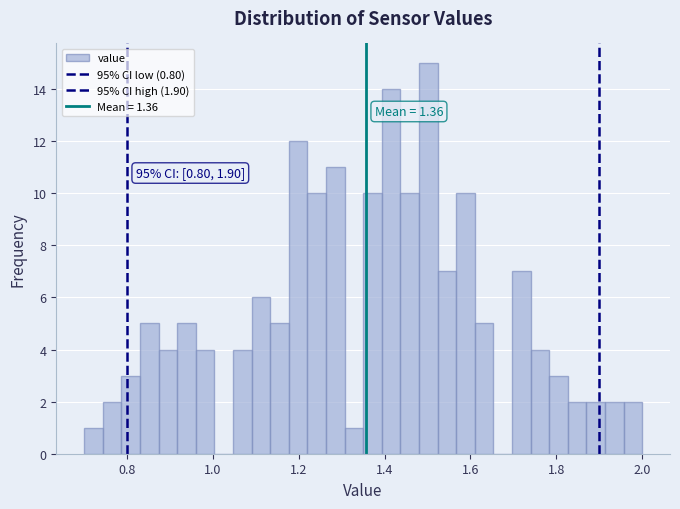

Around what value on the x-axis is the tallest bar? Give the approximate position of its centre, as read against the axis.

1.50